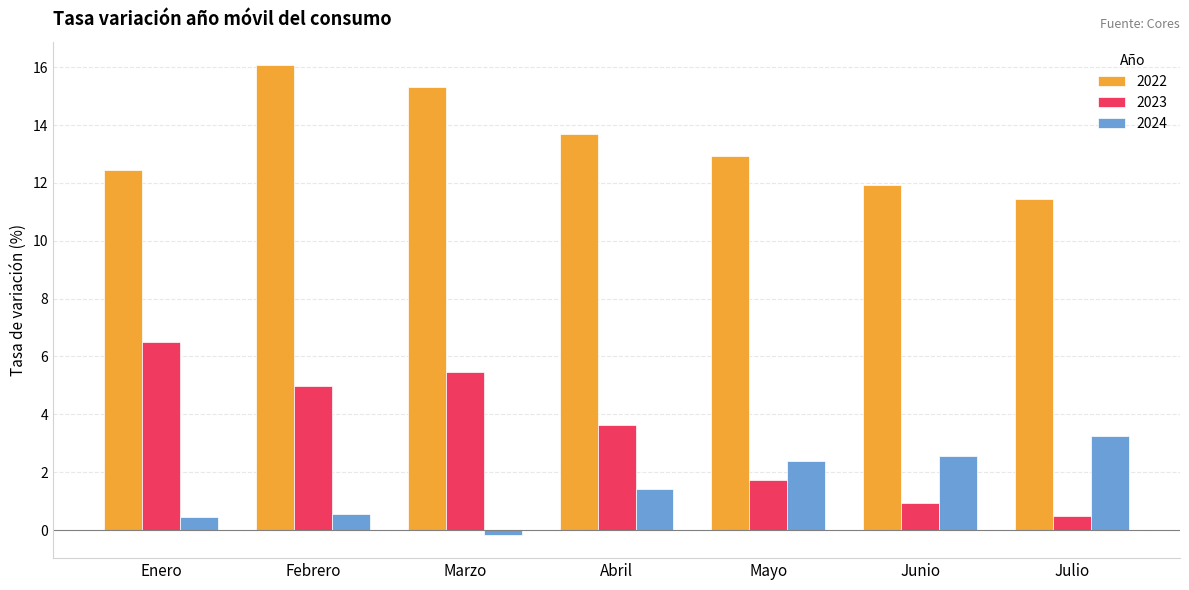

The value of 2024 at Febrero is 0.6. True or false?

True